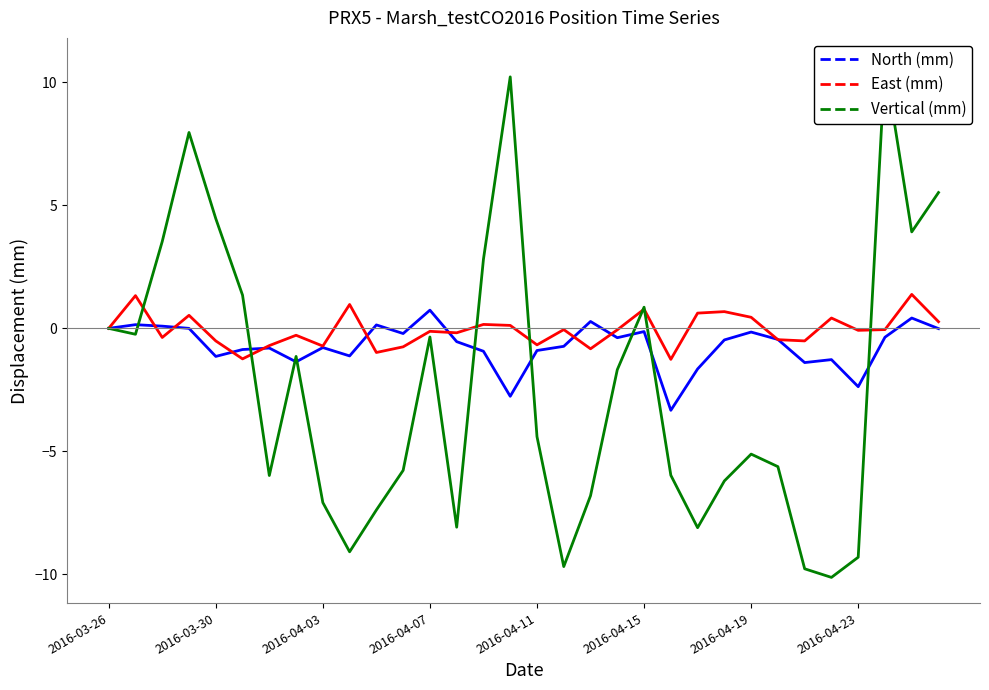

What is the sum of the North (mm) values at 18 and 30?

0.7